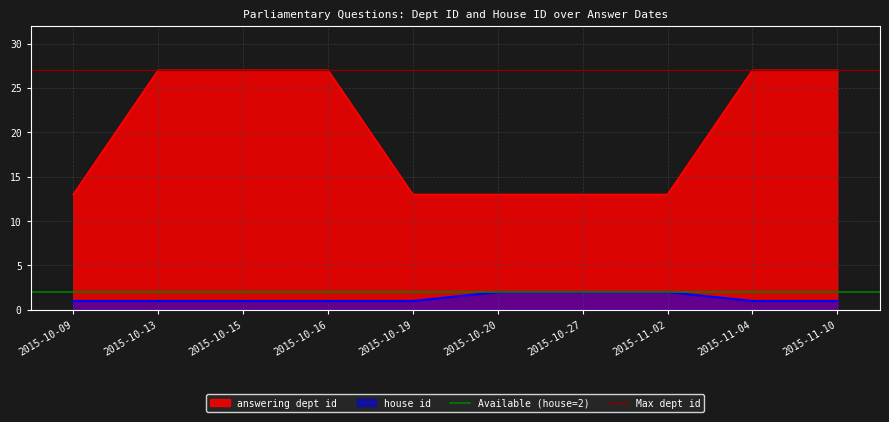

The value of house id at 2015-11-02 is 2. True or false?

True